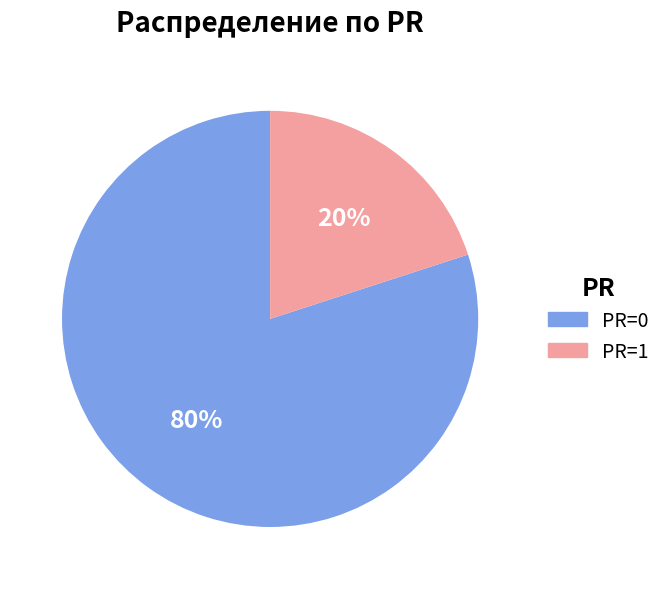

Does any single category account for the majority?

Yes